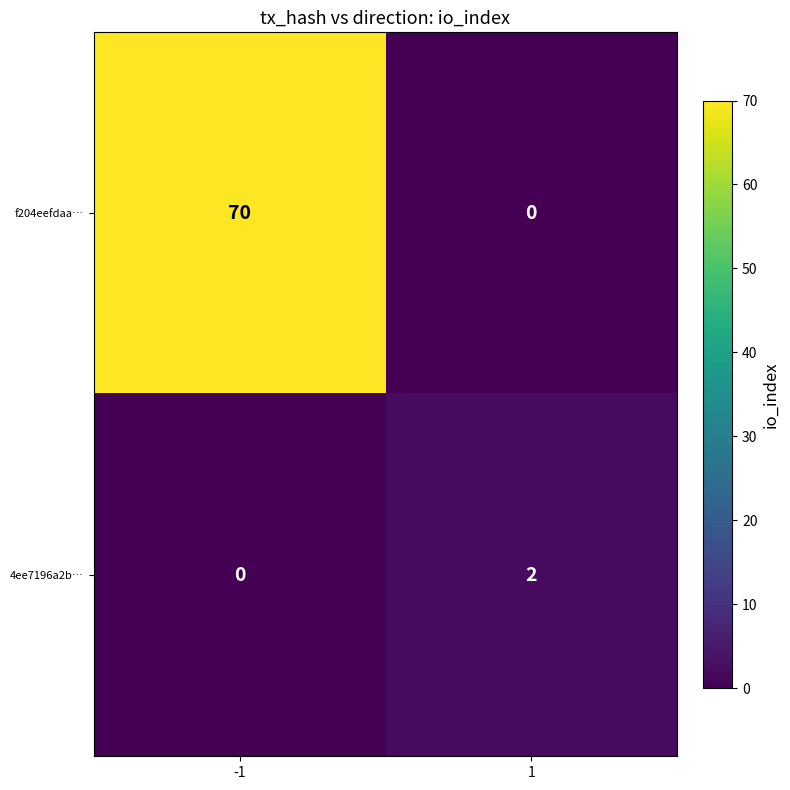

Which series has the largest range (max minus min)?

f204eefdaa…